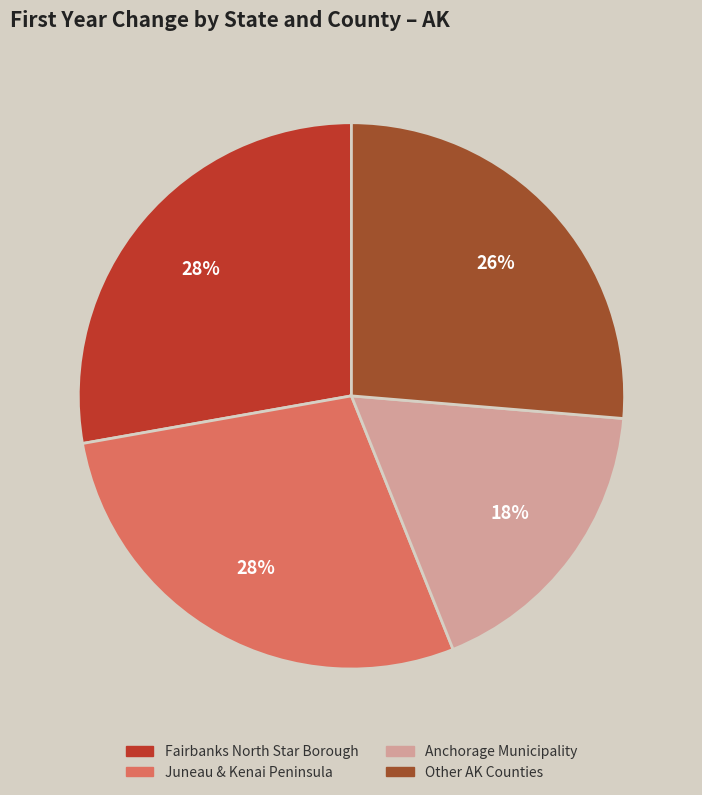

Is there any slice that represents more than half of the pie?

No